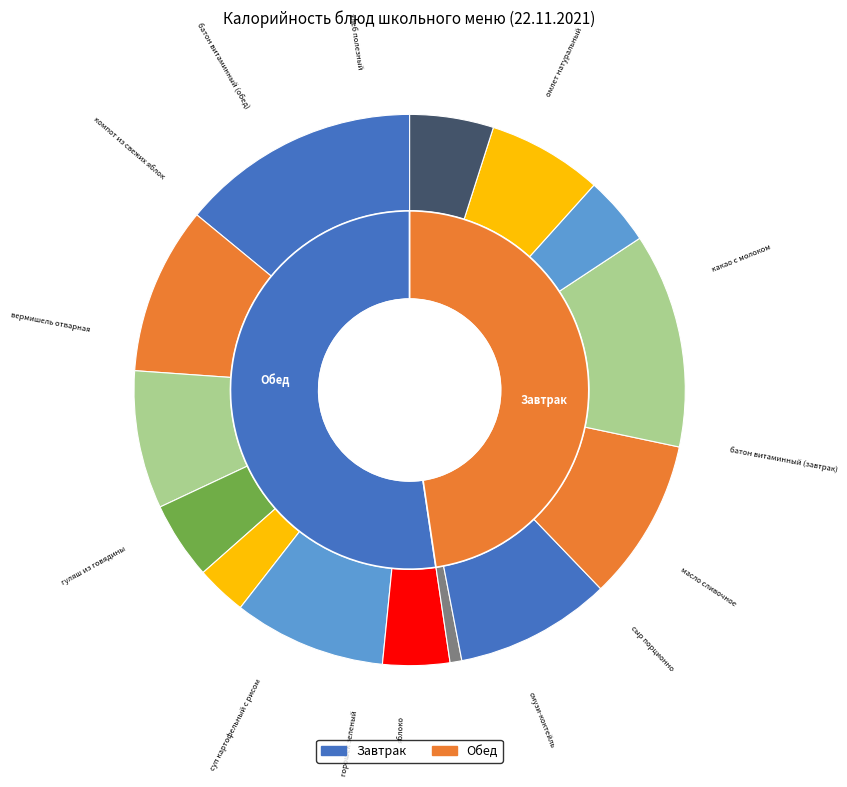

Is there a majority slice in this chart?

No